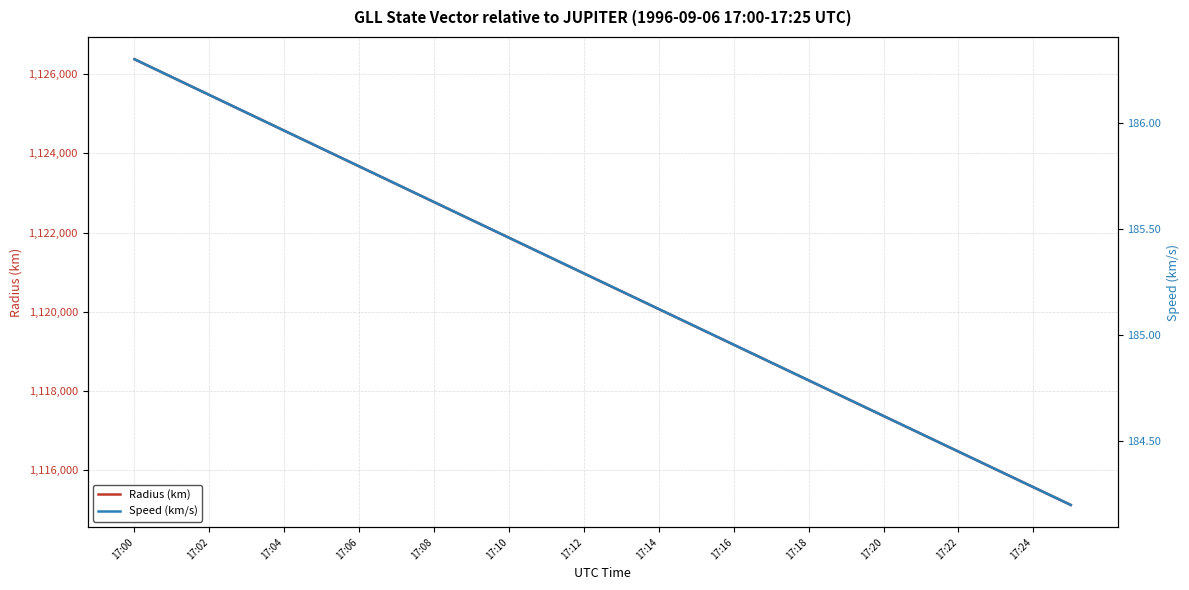

Where does the Speed (km/s) series first go above 185?

17:00